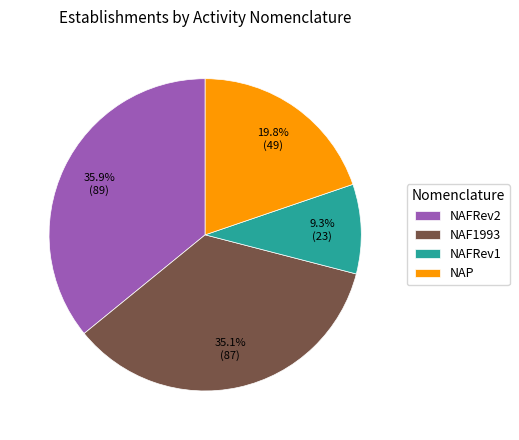

Rank the categories by value from lowest to highest.

NAFRev1, NAP, NAF1993, NAFRev2